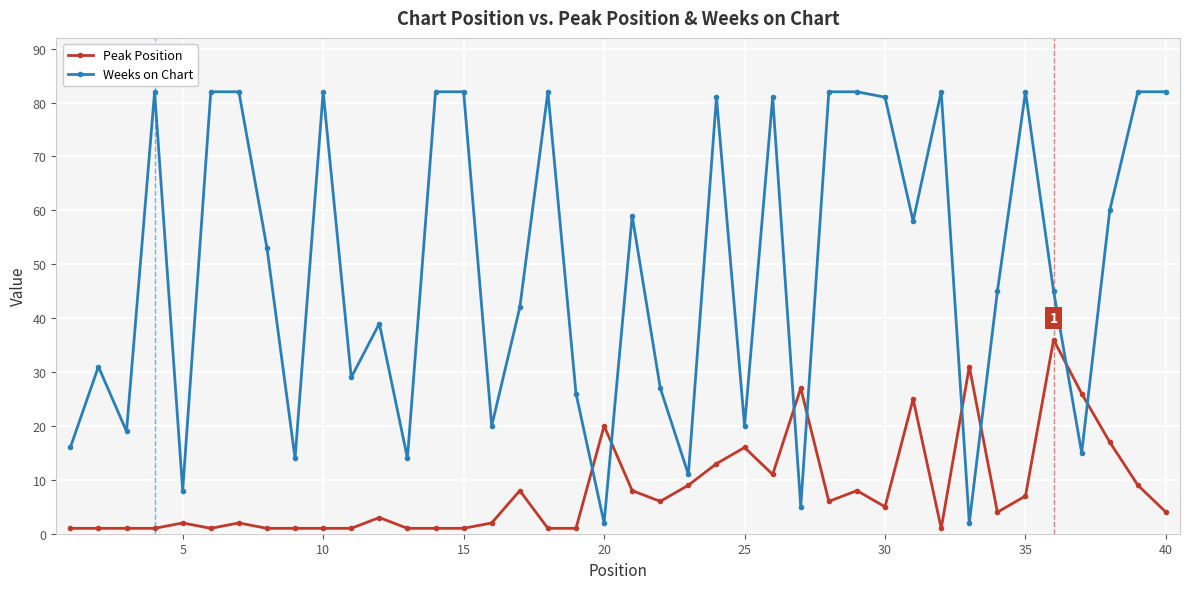

True or false: Weeks on Chart has more than 0 interior local peaks.

True